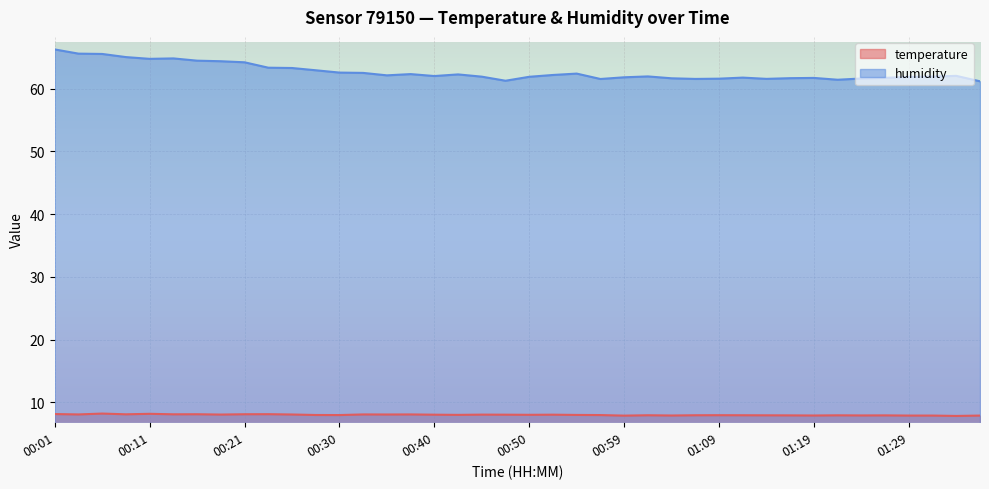

True or false: humidity and temperature intersect in this chart.

False